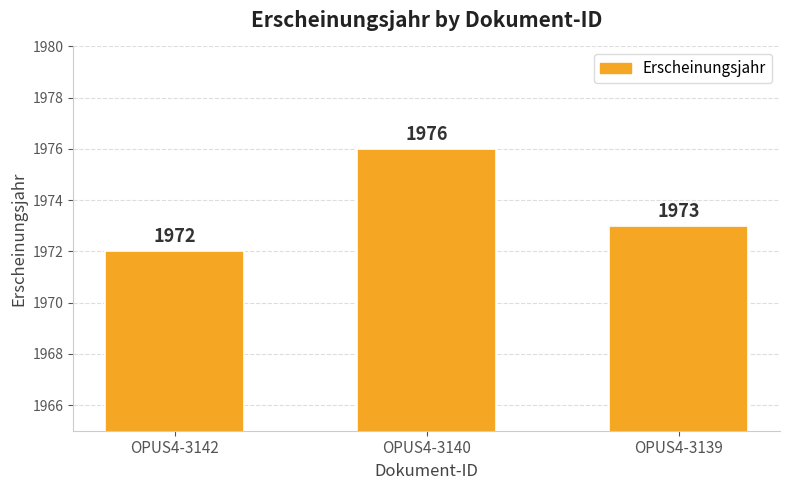

True or false: the data shows 1976 at OPUS4-3140.

True